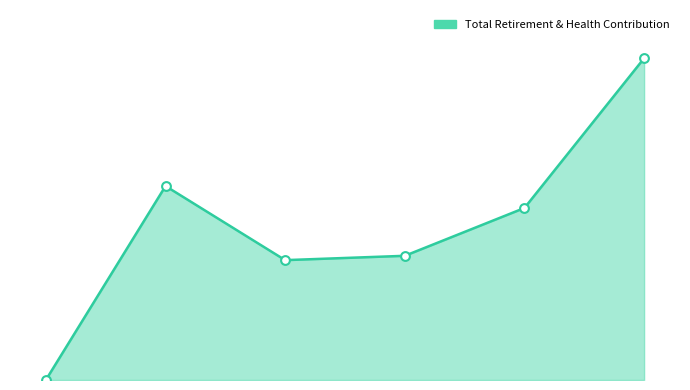

Does the chart have visible grid lines?

No